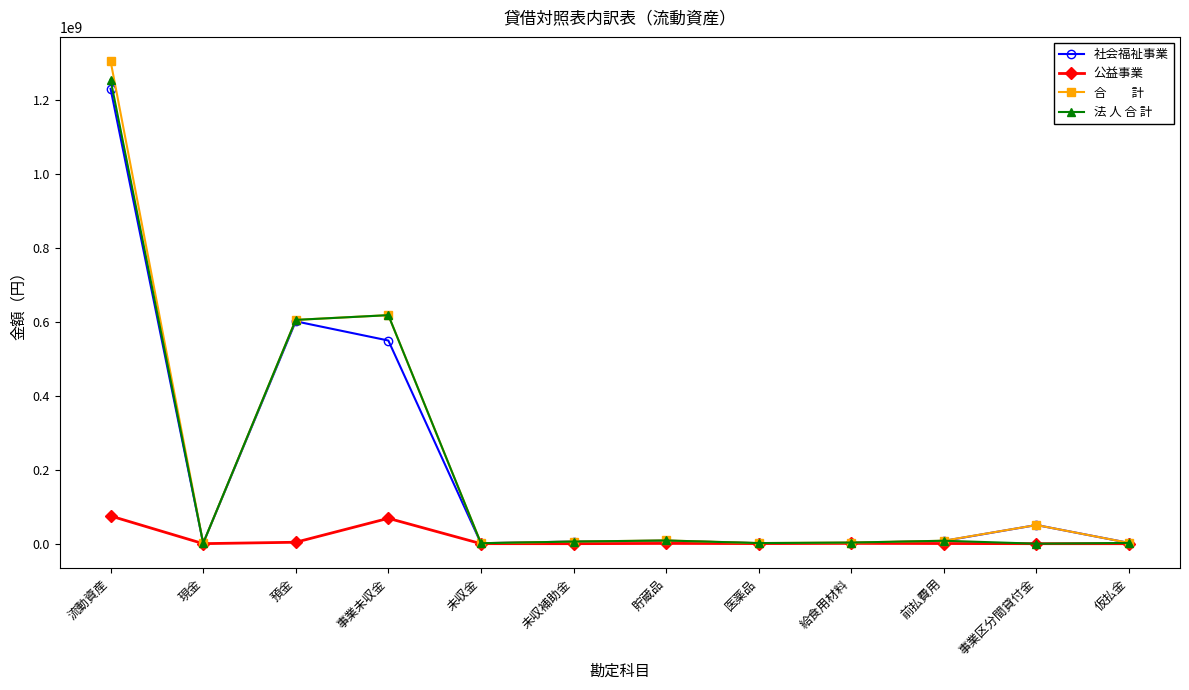

What is the label of the 9th point from the left?

給食用材料